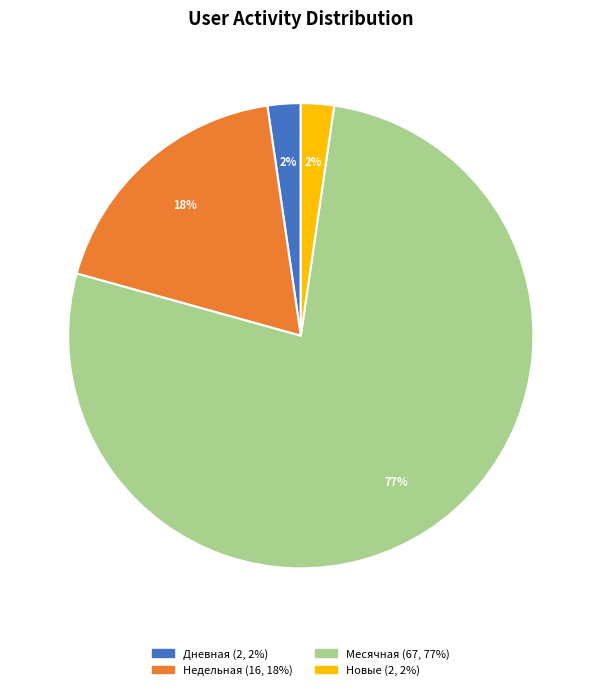

Count the number of slices in the pie.

4